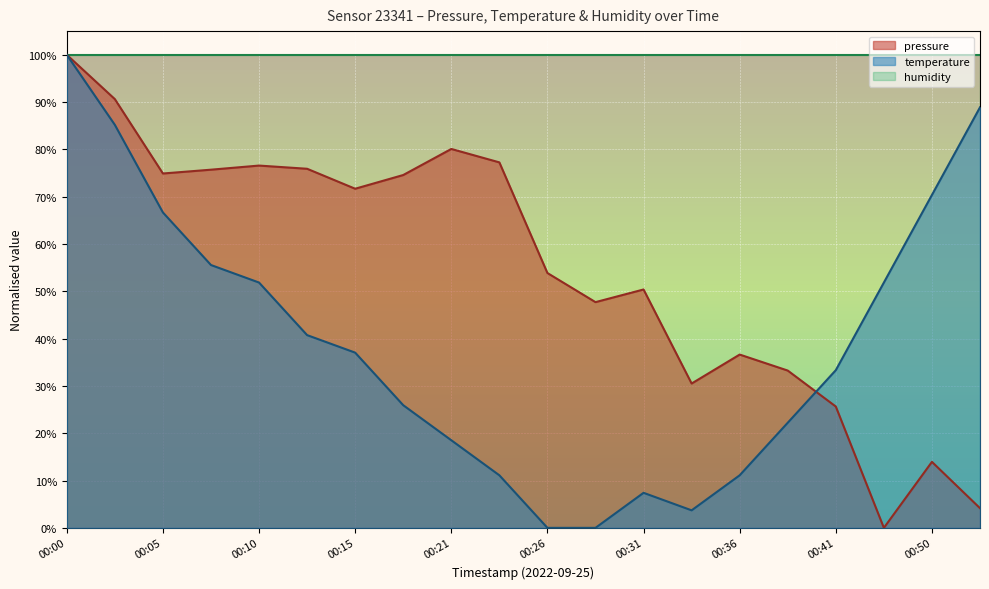

Where is the first local minimum for temperature?

00:34